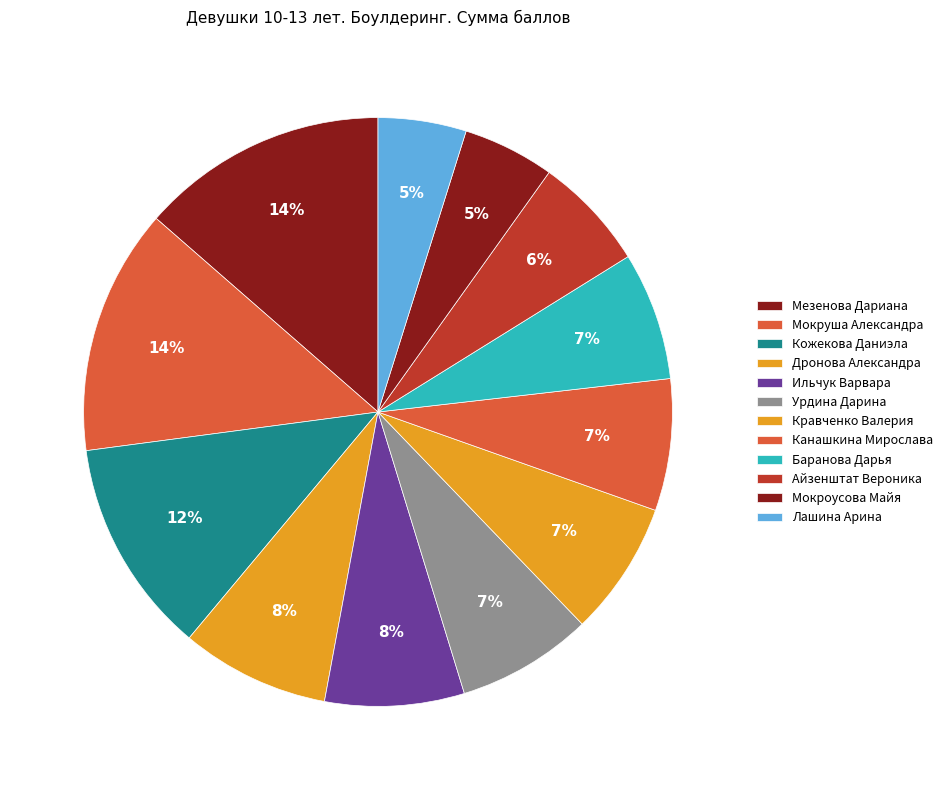

The Айзенштат Вероника slice represents 6% of the pie. True or false?

True